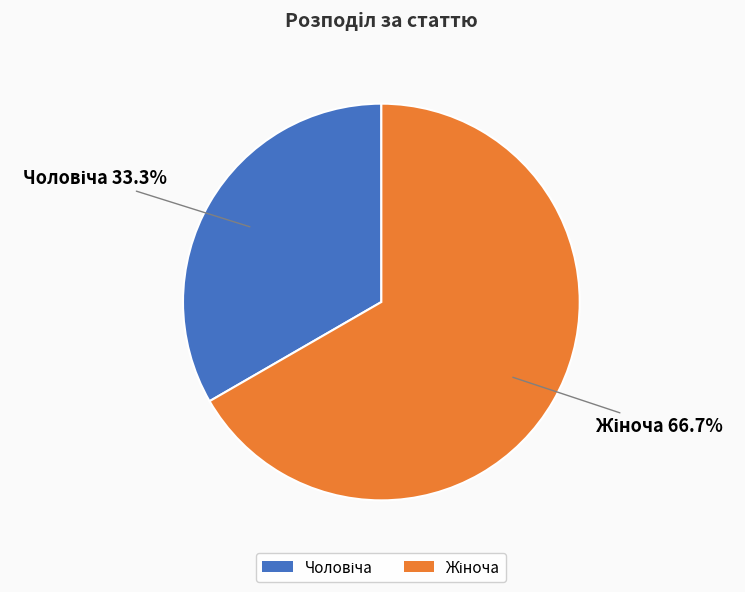

Is there a majority slice in this chart?

Yes